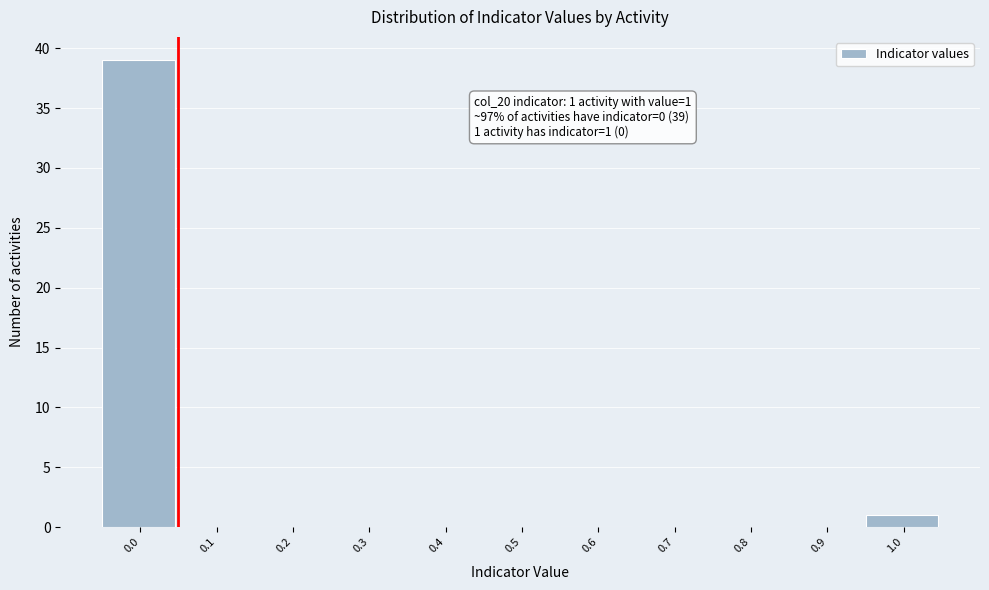

Reading left to right, what are all the values shown in this chart?

0.0=39	0.1=0	0.2=0	0.3=0	0.4=0	0.5=0	0.6=0	0.7=0	0.8=0	0.9=0	1.0=1